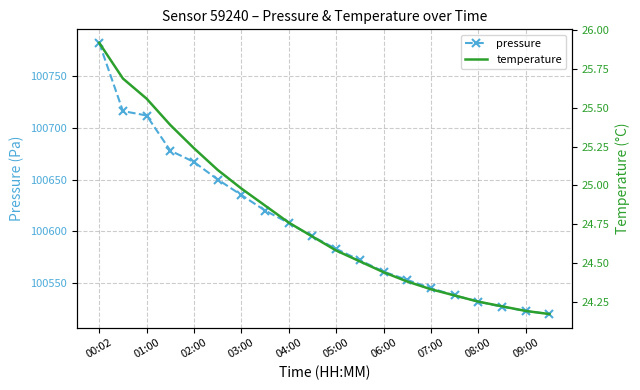

How many values in the pressure series are below 100595?

10